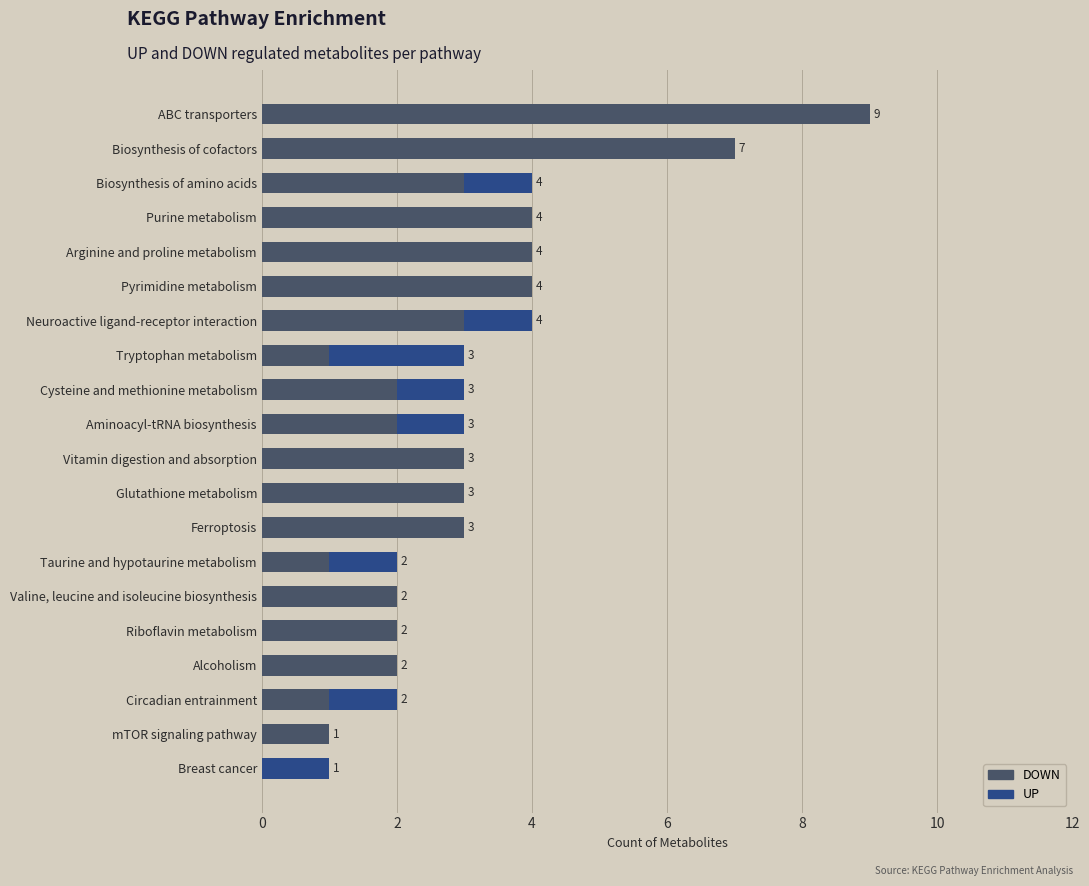

What is the approximate value of DOWN at Purine metabolism?

4